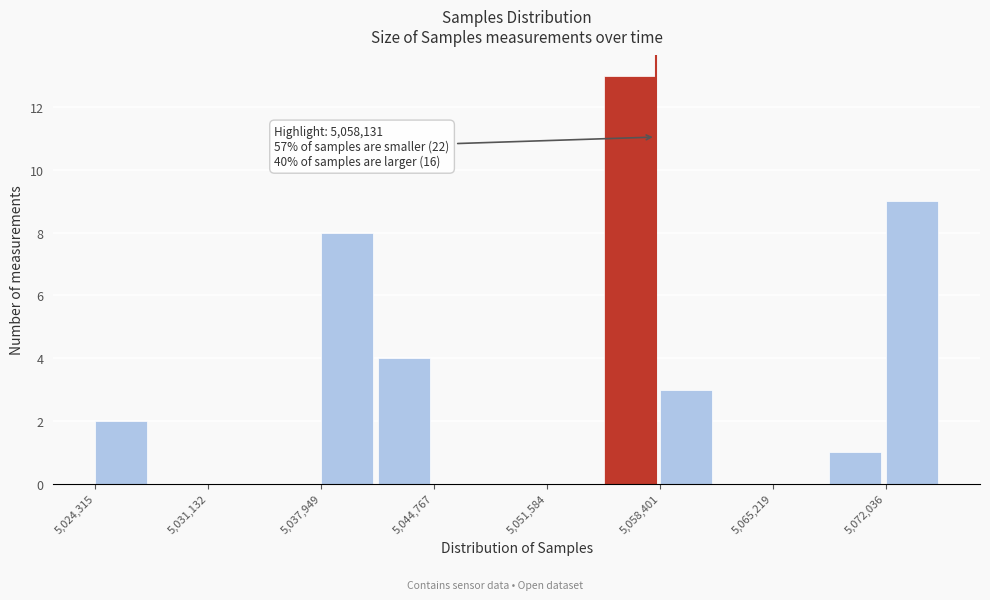

Read against the x-axis, roughly where is the centre of the tallest bar?

5057000